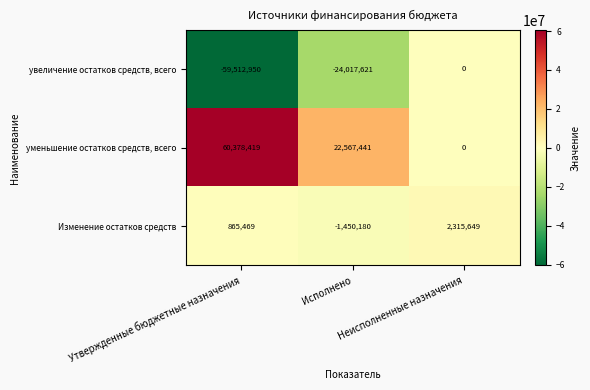

How many values in the уменьшение остатков средств, всего series are below 22567441?

1